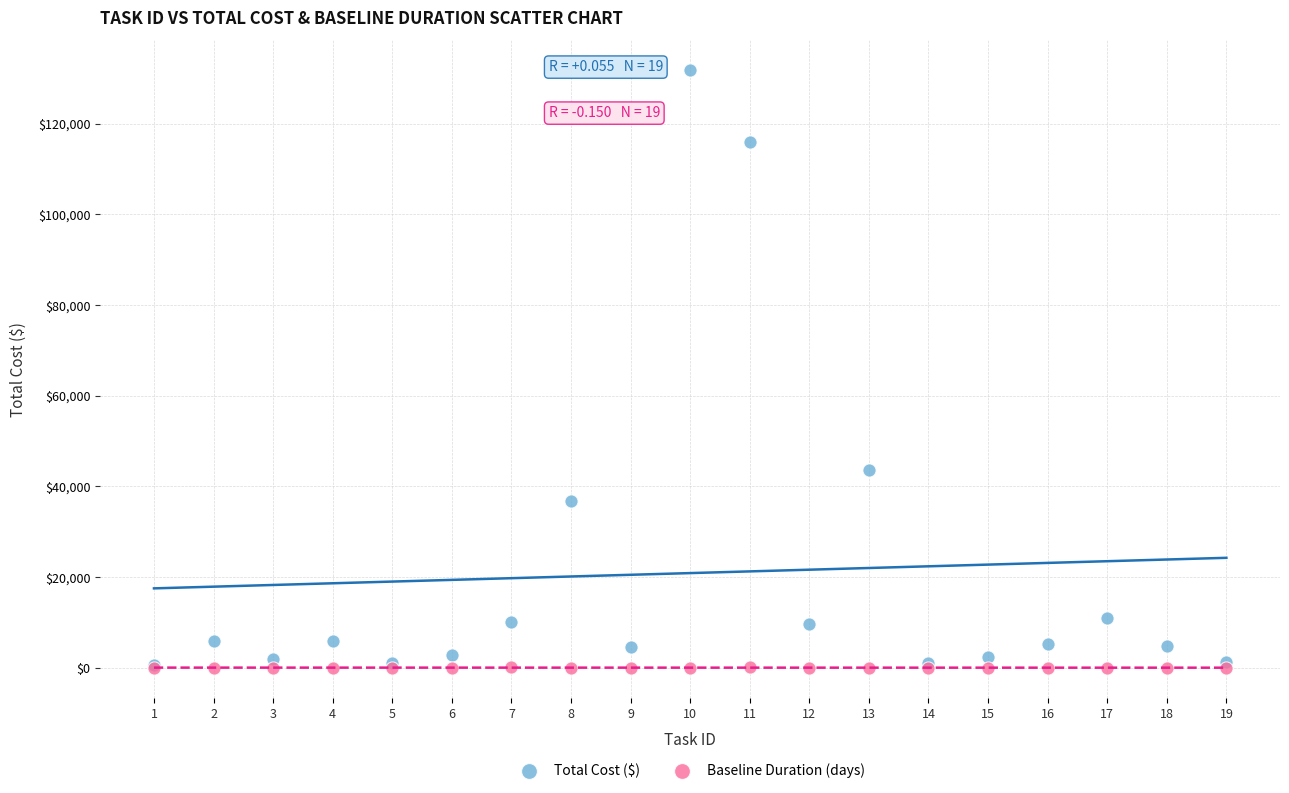

Which series reaches the maximum Y coordinate?

Total Cost ($)